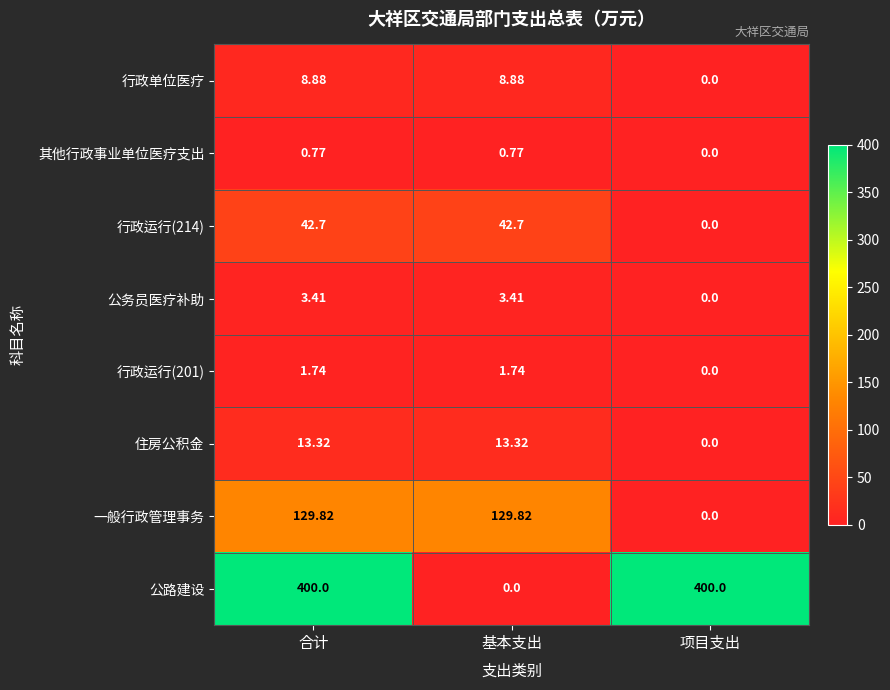

At which label does 公务员医疗补助 first exceed 3?

合计